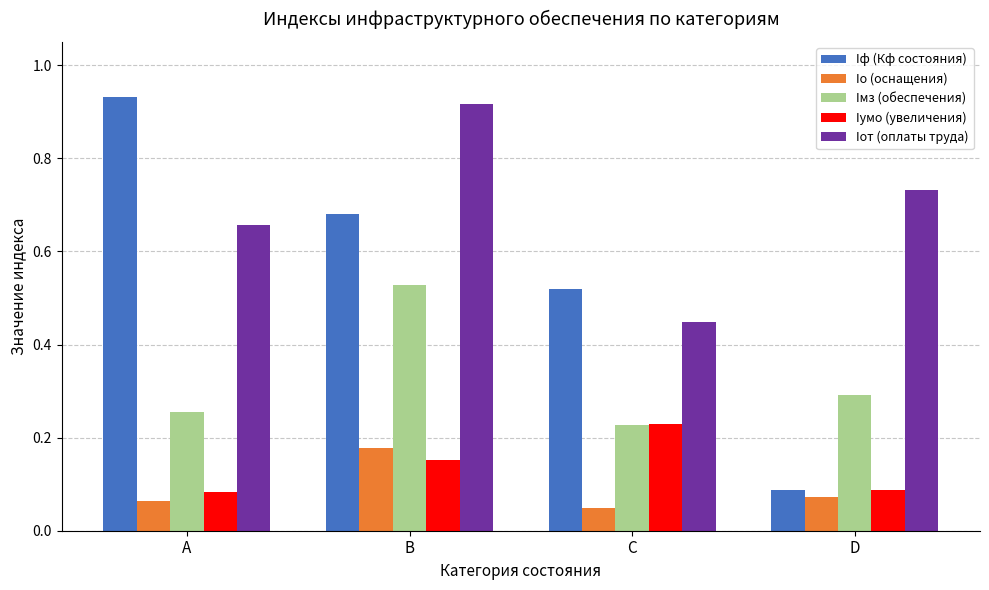

The value of Iумо (увеличения) at B is 0.1. True or false?

False